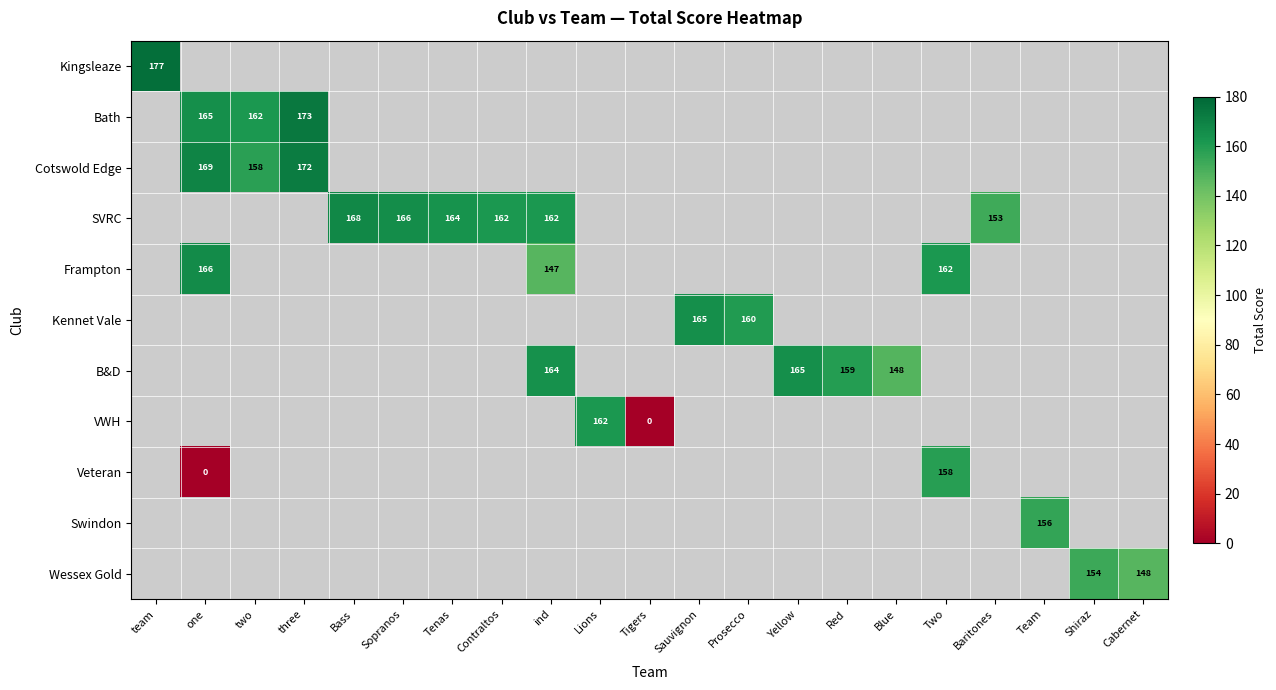

True or false: Kennet Vale has a value of 48 at Sauvignon.

False